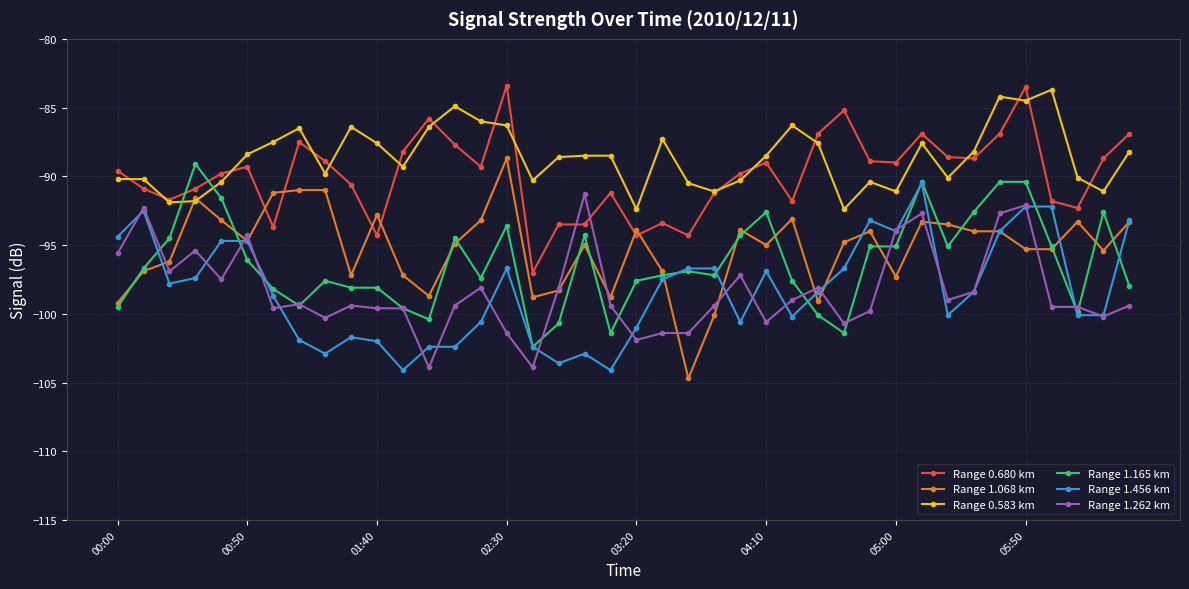

What is the minimum value for Range 1.165 km?

-102.4